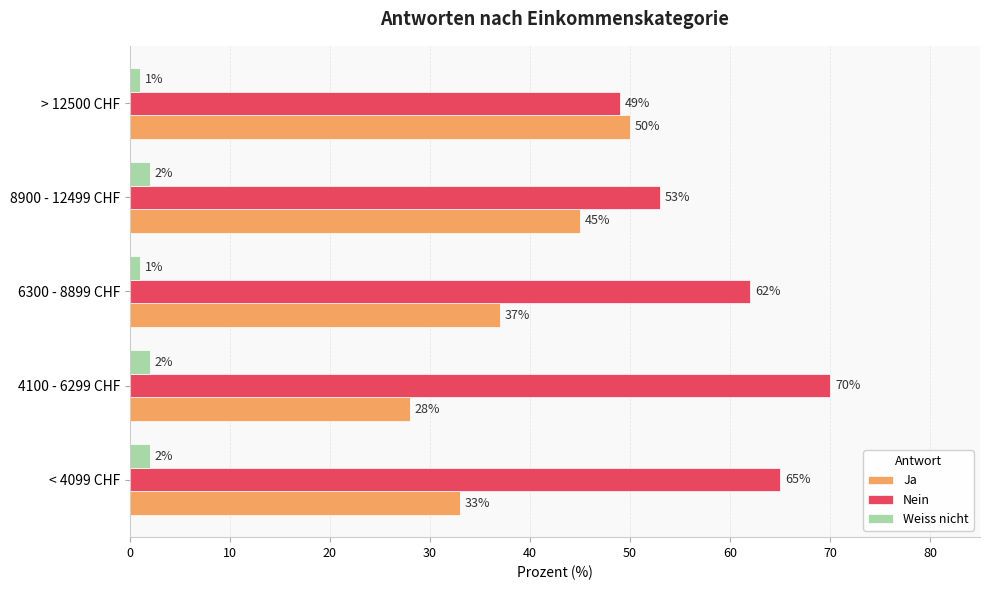

Which series has the largest total across all categories?

Nein